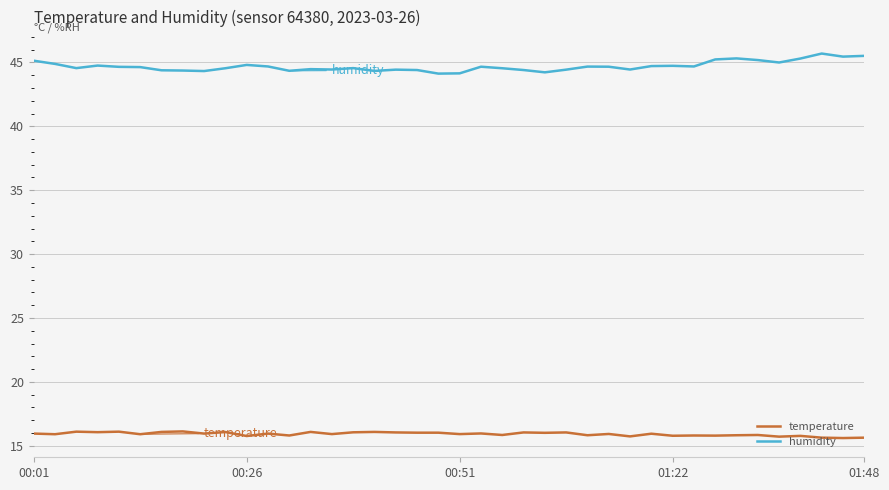

Rank the series by their average value, from lowest to highest.

temperature, humidity